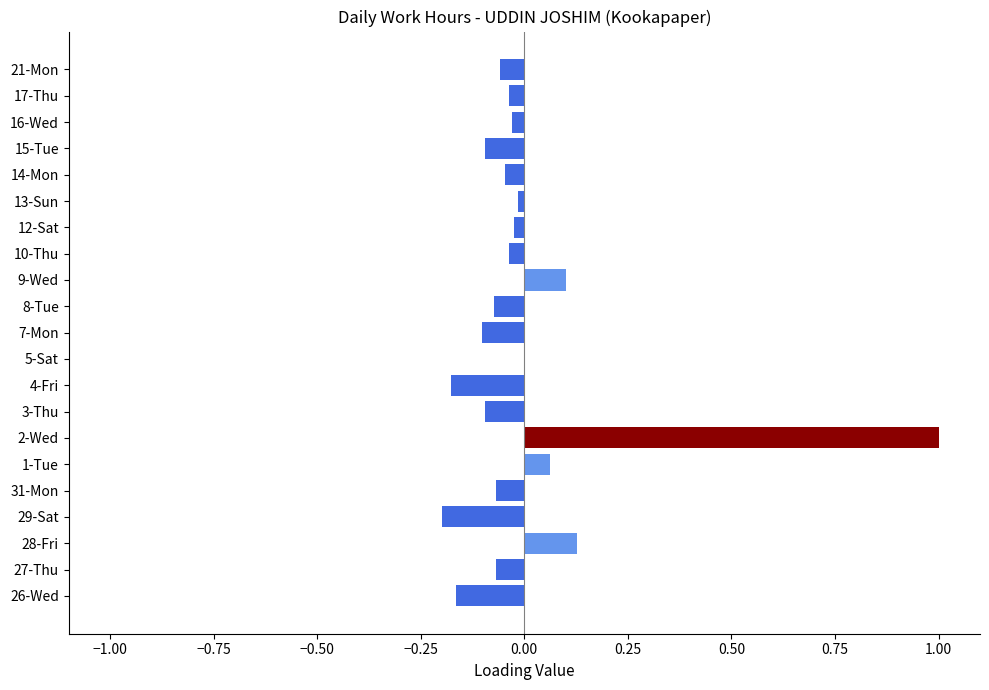

Which has a higher value, 14-Mon or 28-Fri?

28-Fri